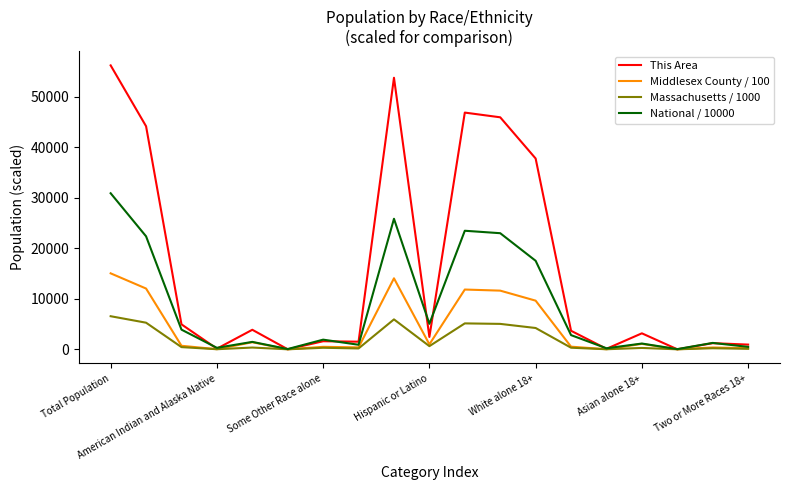

What is the greatest value displayed?

56173.0